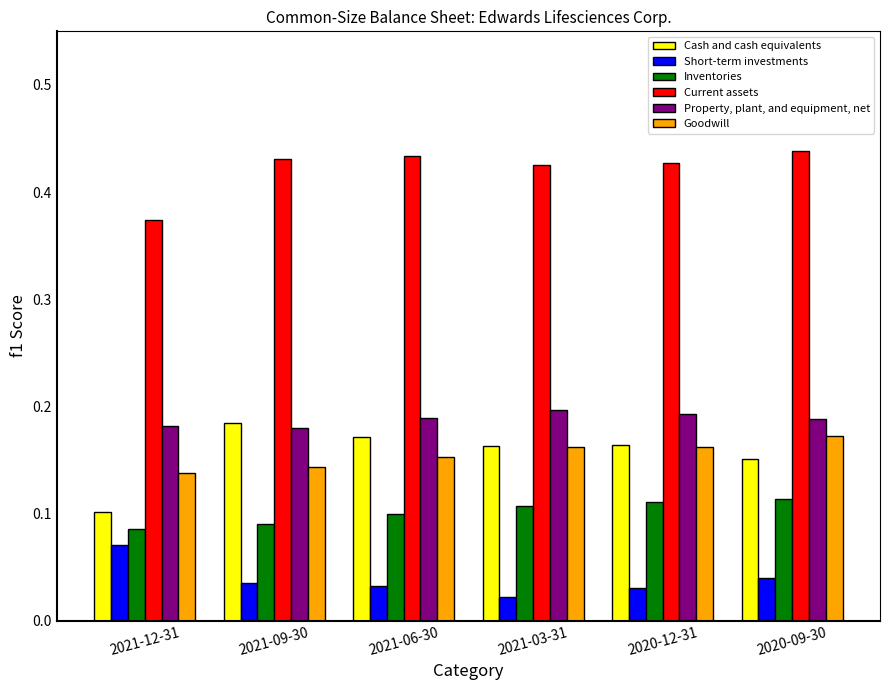

How many bars are there in each group?

6